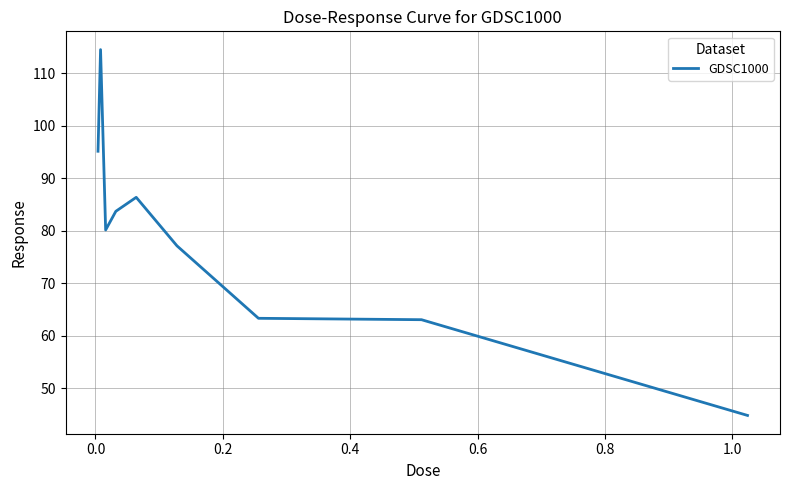

What is the greatest value displayed?

114.5